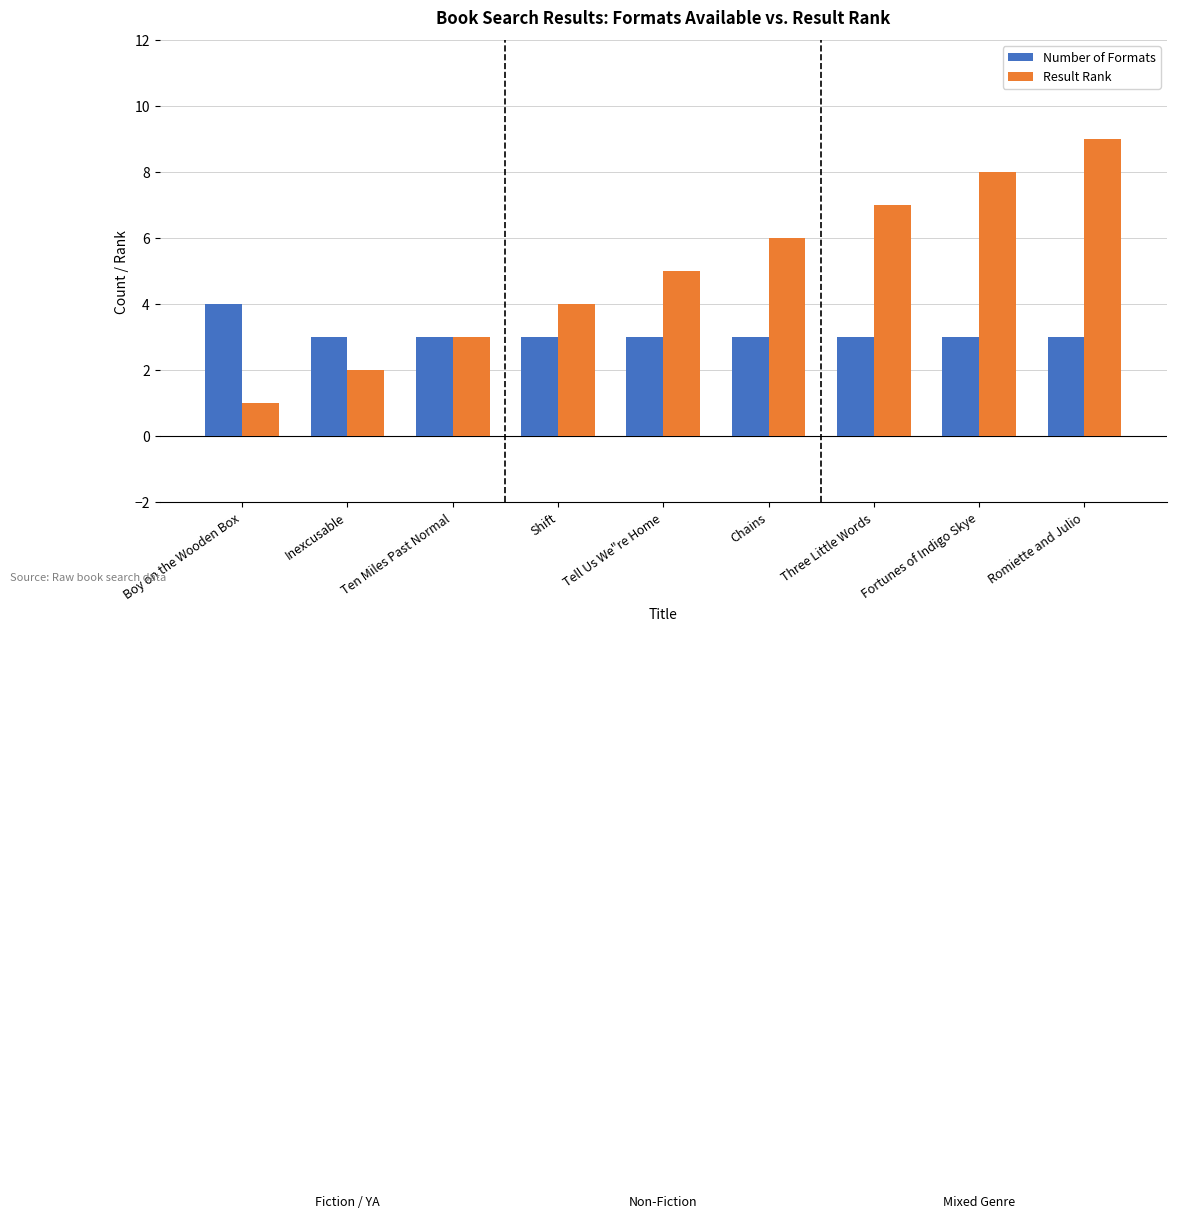

Read the Result Rank value at Romiette and Julio.

9